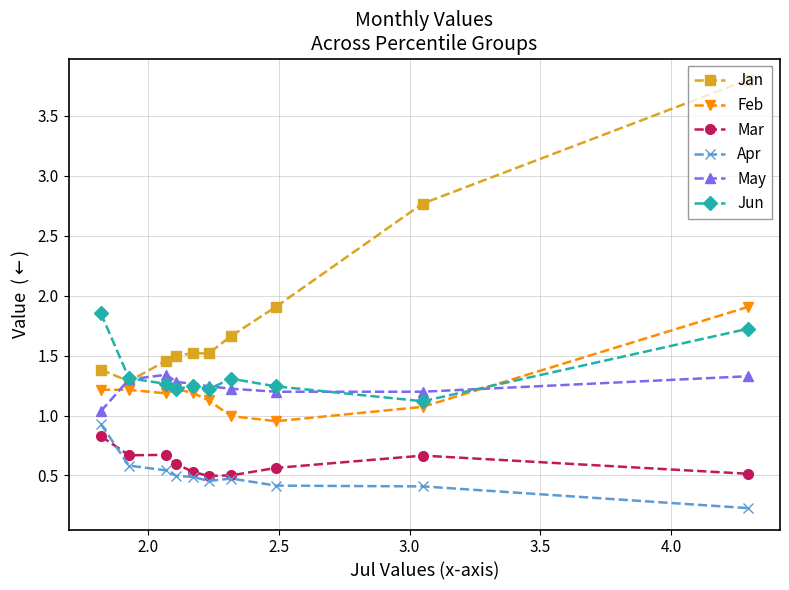

What is the value of the Jan point at the 9th from the left?

2.8